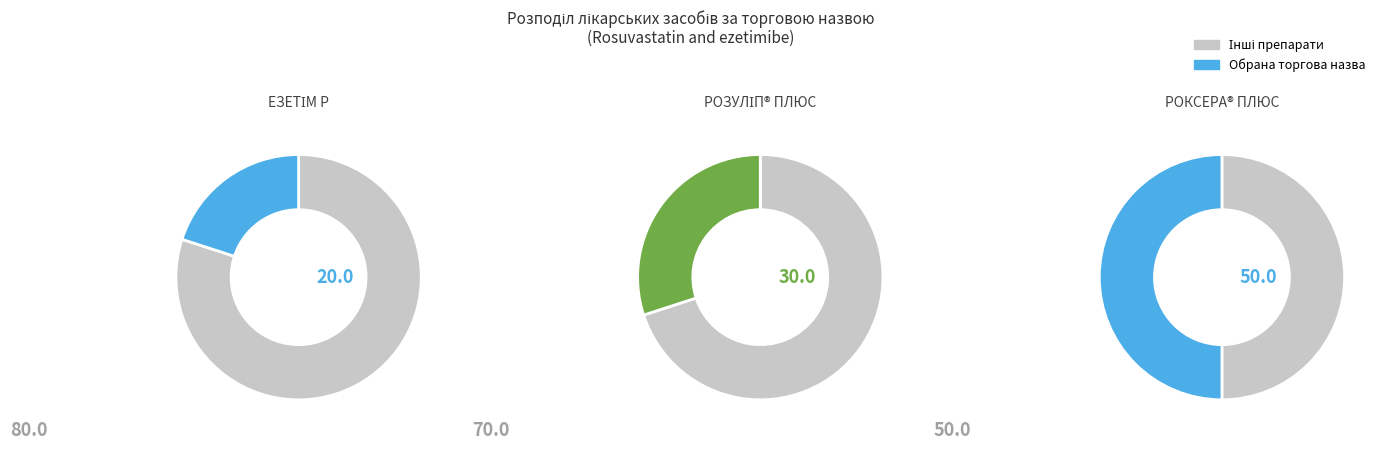

To the nearest percent, what portion does ЕЗЕТІМ Р represent?

20%